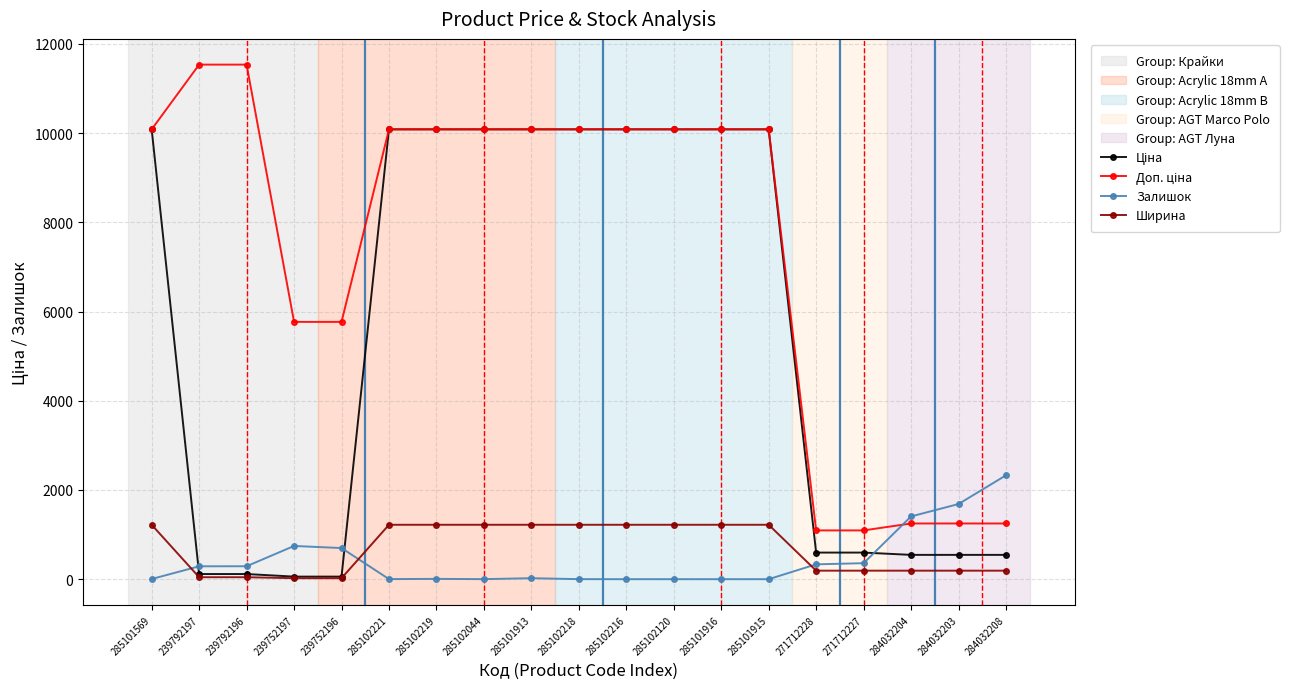

What position from the left is 285101569?

1